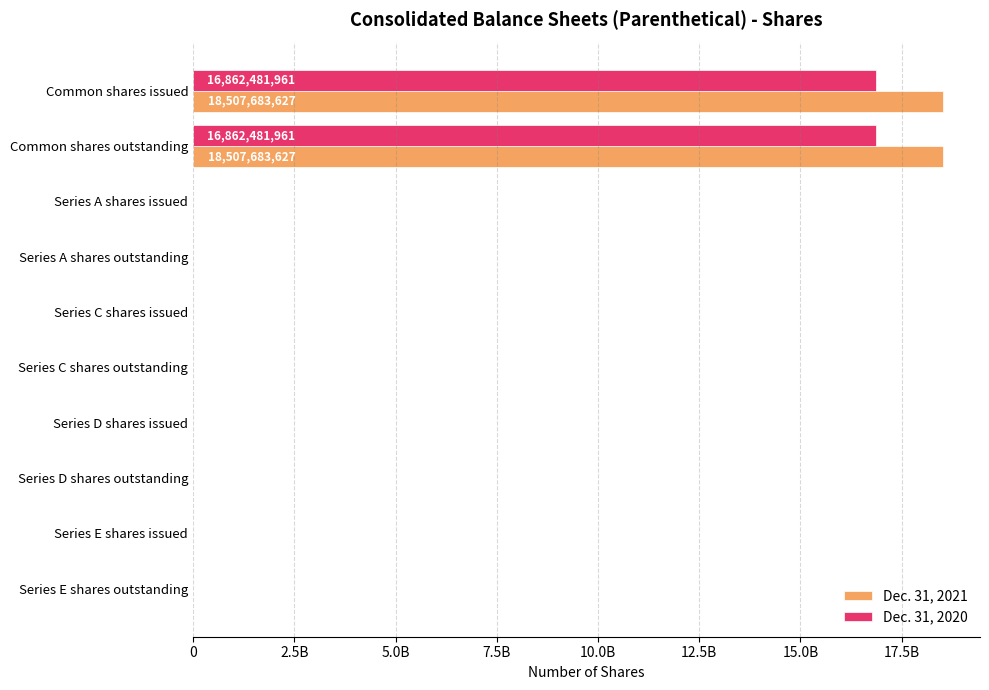

What are all the series names shown in the legend?

Dec. 31, 2021, Dec. 31, 2020